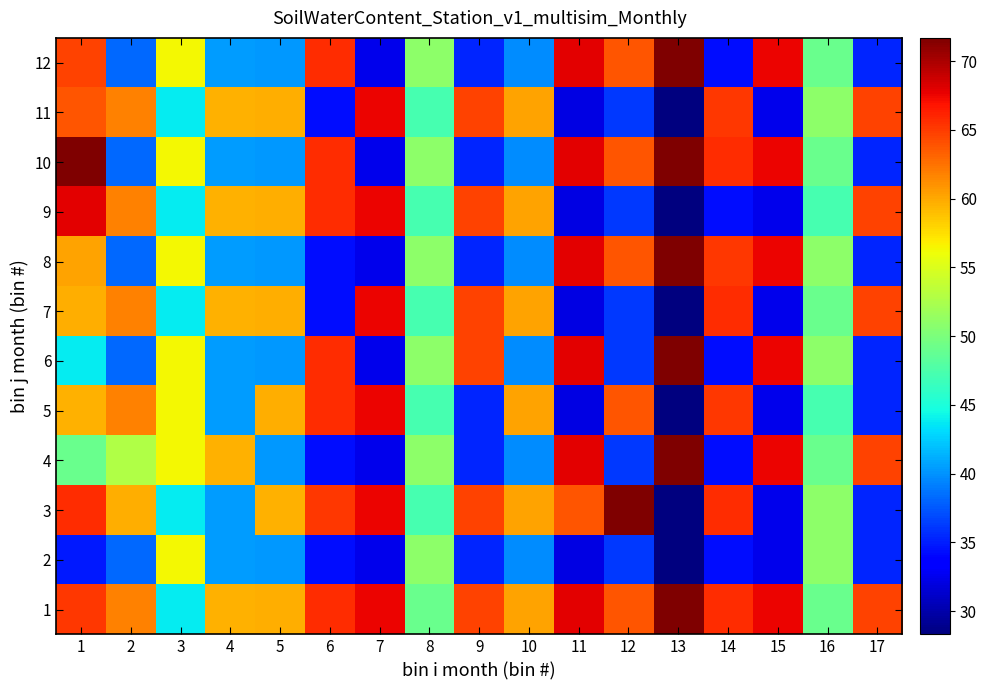

Reading left to right, what are all the values shown in this chart?

1: 1=65.1	2=61.7	3=43.8	4=59.5	5=59.8	6=65.6	7=67.6	8=49.0	9=64.6	10=60.2	11=67.9	12=63.8	13=71.7	14=65.6	15=67.6	16=49.0	17=64.6
2: 1=34.9	2=38.3	3=56.3	4=40.5	5=40.2	6=34.4	7=32.4	8=51.0	9=35.4	10=39.8	11=32.1	12=36.2	13=28.3	14=34.4	15=32.4	16=51.0	17=35.4
3: 1=65.6	2=59.8	3=43.8	4=40.5	5=59.5	6=65.1	7=67.6	8=47.2	9=64.6	10=60.2	11=63.8	12=71.7	13=28.3	14=65.6	15=32.4	16=51.0	17=35.4
4: 1=49.0	2=52.8	3=56.3	4=59.5	5=40.2	6=34.4	7=32.4	8=51.0	9=35.4	10=39.8	11=67.9	12=36.2	13=71.7	14=34.4	15=67.6	16=49.0	17=64.6
5: 1=59.5	2=61.7	3=56.3	4=40.5	5=59.8	6=65.6	7=67.6	8=47.2	9=35.4	10=60.2	11=32.1	12=63.8	13=28.3	14=65.1	15=32.4	16=47.2	17=35.4
6: 1=43.8	2=38.3	3=56.3	4=40.5	5=40.2	6=65.6	7=32.4	8=51.0	9=64.6	10=39.8	11=67.9	12=36.2	13=71.7	14=34.4	15=67.6	16=51.0	17=35.4
7: 1=59.8	2=61.7	3=43.8	4=59.5	5=59.8	6=34.4	7=67.6	8=47.2	9=64.6	10=60.2	11=32.1	12=36.2	13=28.3	14=65.6	15=32.4	16=49.0	17=64.6
8: 1=60.2	2=38.3	3=56.3	4=40.5	5=40.2	6=34.4	7=32.4	8=51.0	9=35.4	10=39.8	11=67.9	12=63.8	13=71.7	14=65.1	15=67.6	16=51.0	17=35.4
9: 1=67.9	2=61.7	3=43.8	4=59.5	5=59.8	6=65.6	7=67.6	8=47.2	9=64.6	10=60.2	11=32.1	12=36.2	13=28.3	14=34.4	15=32.4	16=47.2	17=64.6
10: 1=71.7	2=38.3	3=56.3	4=40.5	5=40.2	6=65.6	7=32.4	8=51.0	9=35.4	10=39.8	11=67.9	12=63.8	13=71.7	14=65.6	15=67.6	16=49.0	17=35.4
11: 1=63.8	2=61.7	3=43.8	4=59.5	5=59.8	6=34.4	7=67.6	8=47.2	9=64.6	10=60.2	11=32.1	12=36.2	13=28.3	14=65.1	15=32.4	16=51.0	17=64.6
12: 1=64.6	2=38.3	3=56.3	4=40.5	5=40.2	6=65.6	7=32.4	8=51.0	9=35.4	10=39.8	11=67.9	12=63.8	13=71.7	14=34.4	15=67.6	16=49.0	17=35.4